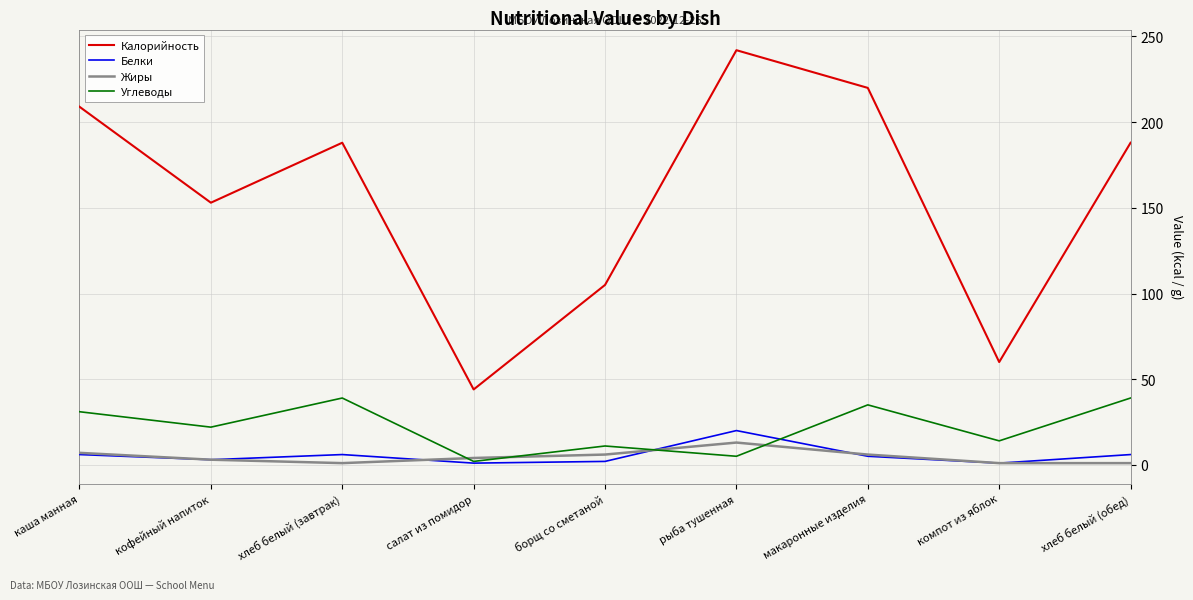

Between кофейный напиток and рыба тушенная, which series saw the biggest shift?

Калорийность